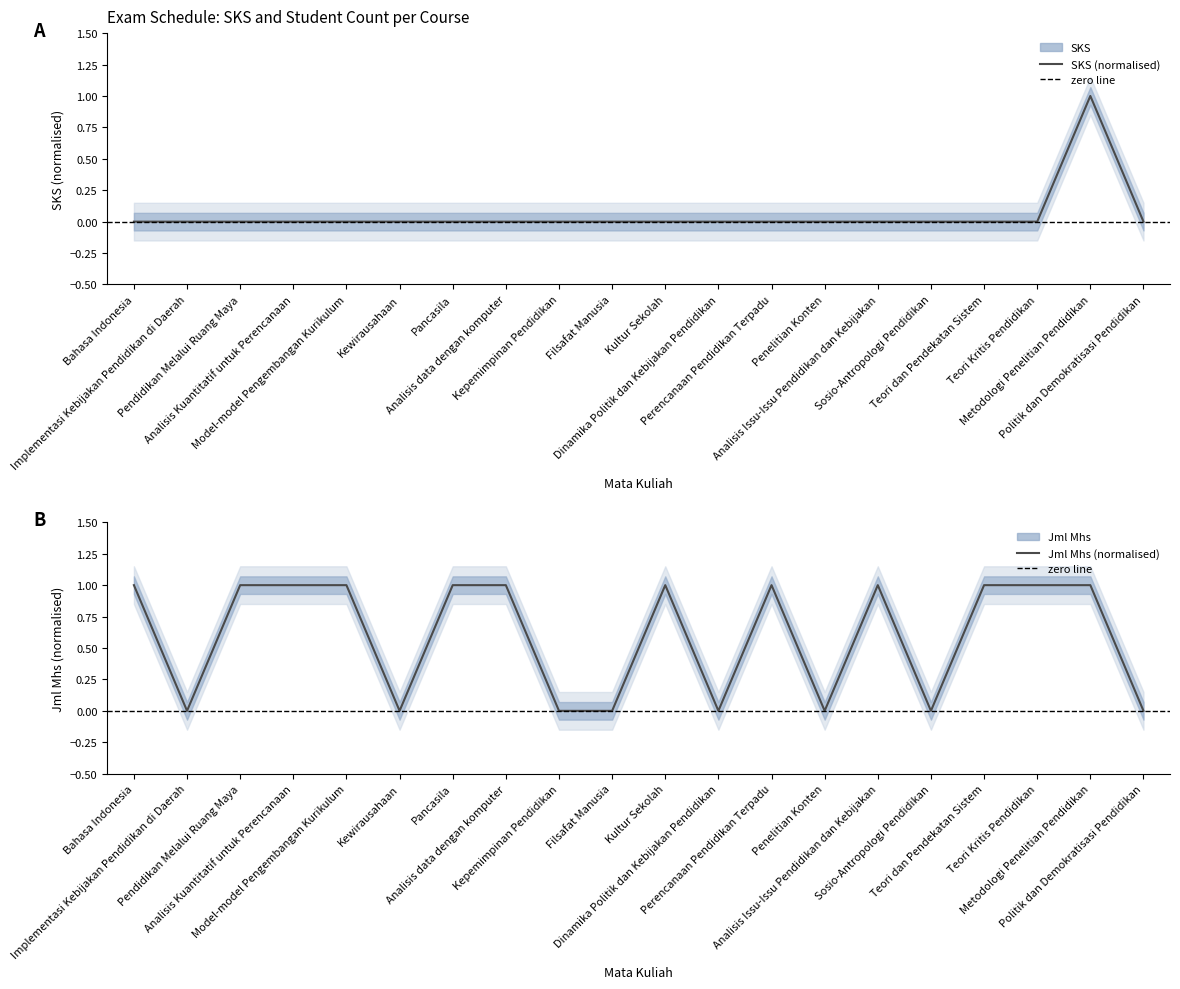

At Filsafat Manusia, list the series in order from smallest to largest.

SKS, Jml Mhs